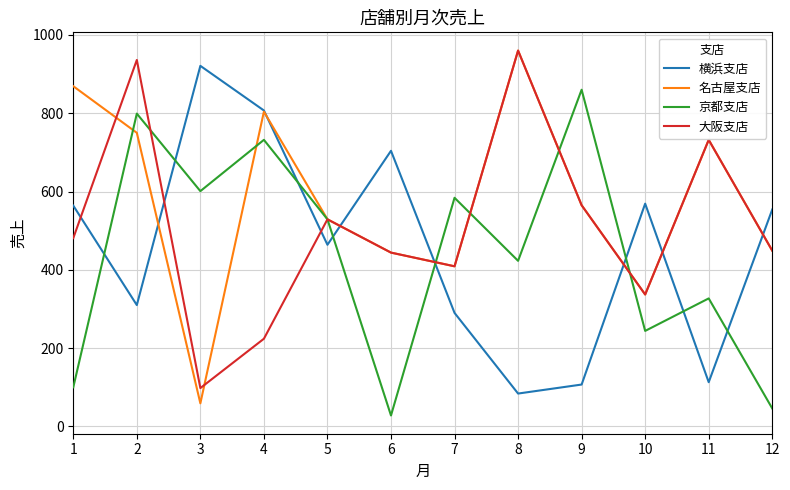

What is the sum of the 大阪支店 values at 1 and 9?

1046